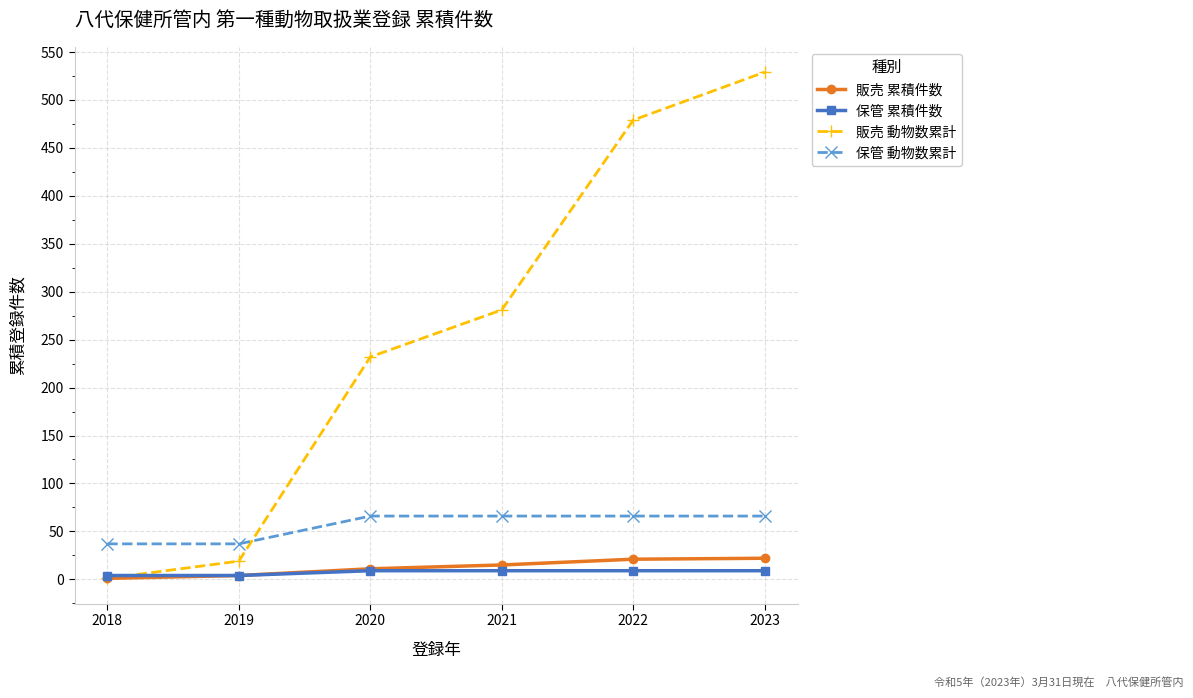

Is it true that 販売 累積件数 equals 22 at 2023?

True